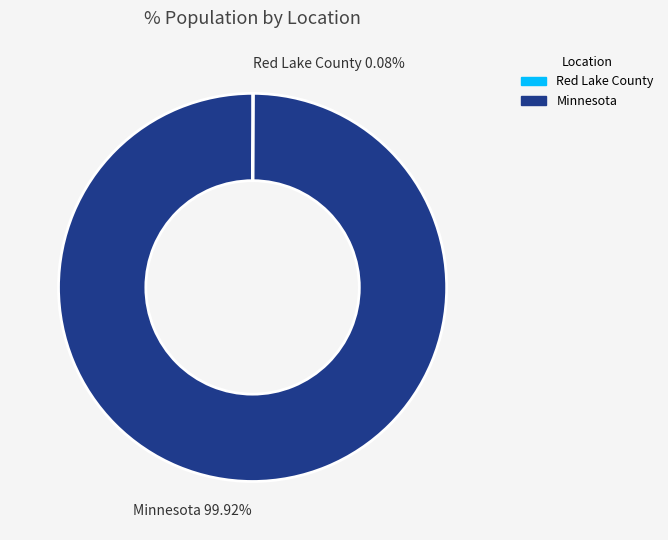

What is the largest slice in the pie chart?

Minnesota